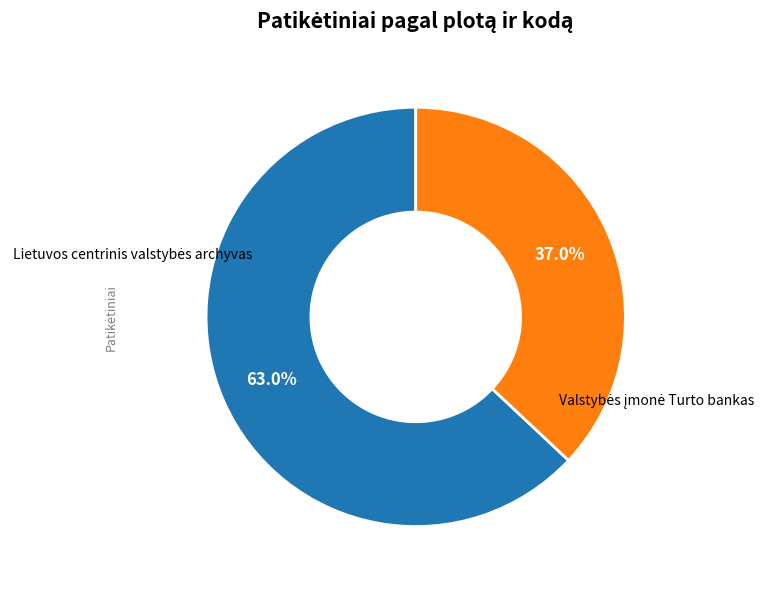

Is there any slice that represents more than half of the pie?

Yes